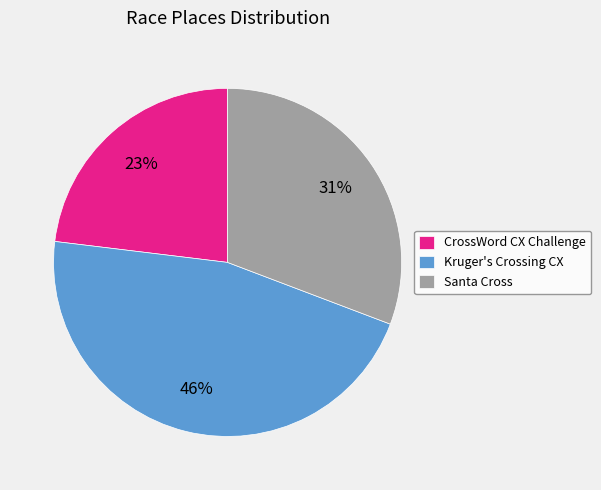

How many slices are in this pie chart?

3